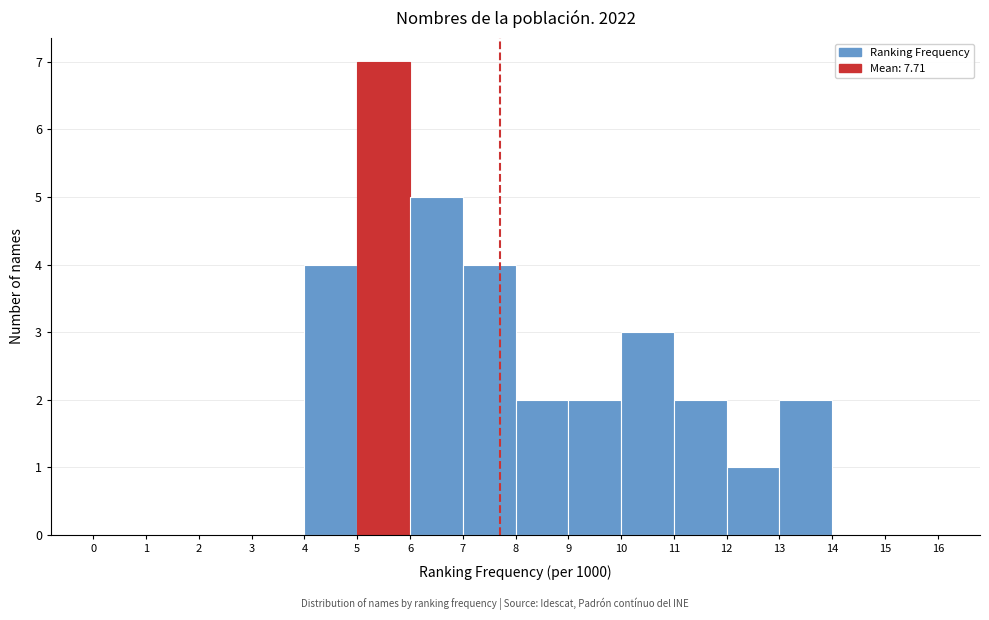

Over which range of the x-axis is the bar tallest?

5 to 6